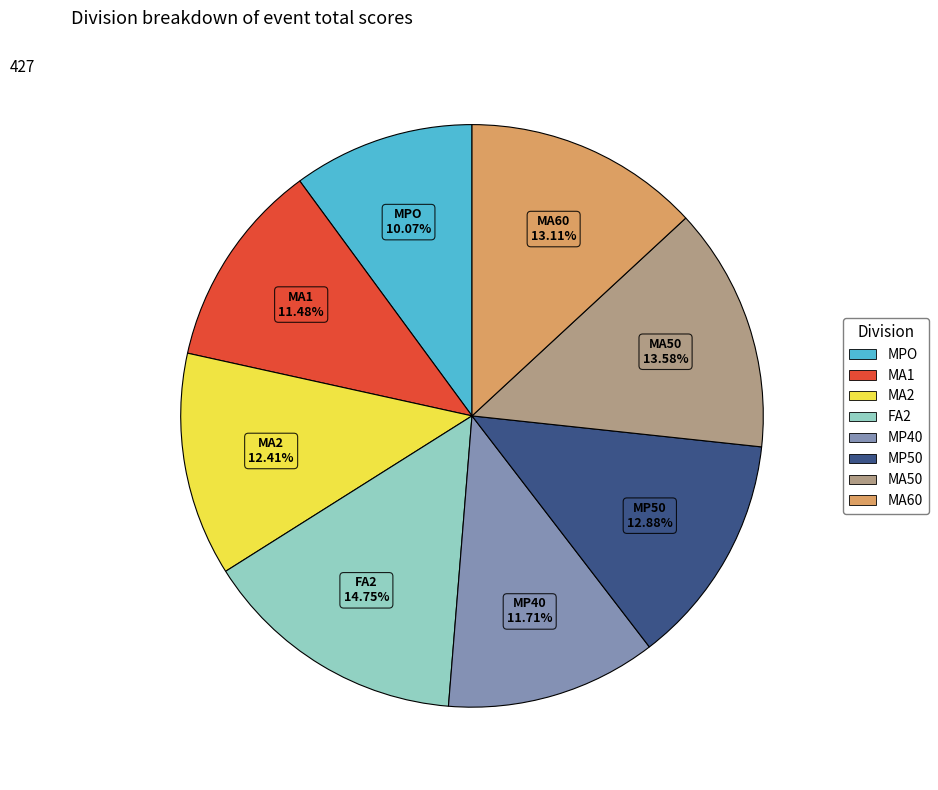

What is the ratio of the value at MA2 to the value at MPO?

1.2